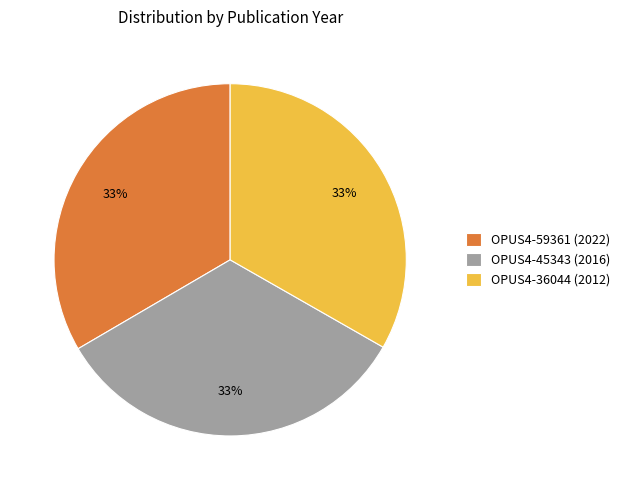

To the nearest percent, what portion does OPUS4-59361 (2022) represent?

33%